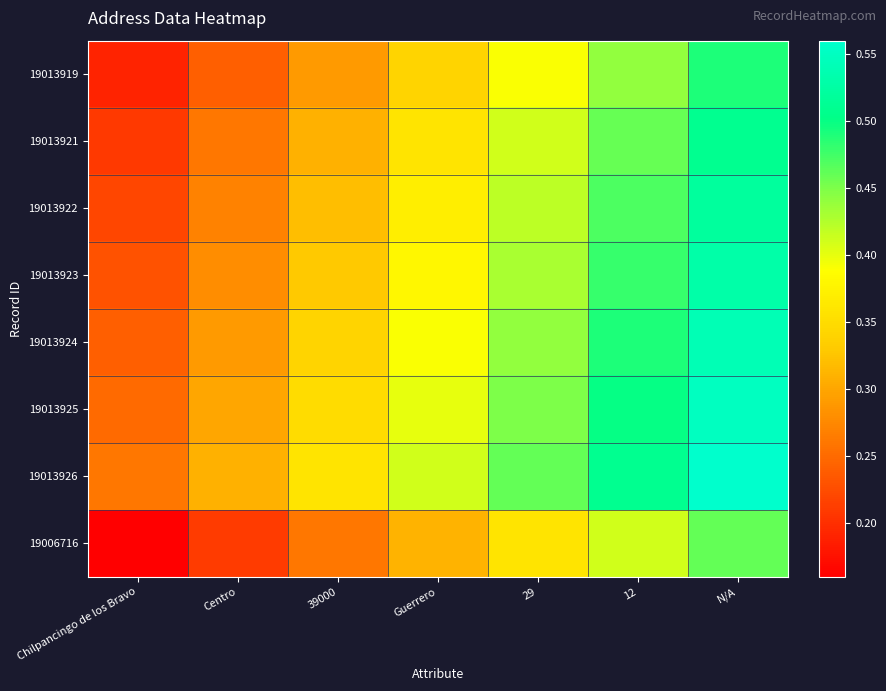

Reading left to right, transcribe all the data shown in this chart.

19013919: Chilpancingo de los Bravo=0.2	Centro=0.2	39000=0.3	Guerrero=0.3	29=0.4	12=0.4	N/A=0.5
19013921: Chilpancingo de los Bravo=0.2	Centro=0.3	39000=0.3	Guerrero=0.4	29=0.4	12=0.5	N/A=0.5
19013922: Chilpancingo de los Bravo=0.2	Centro=0.3	39000=0.3	Guerrero=0.4	29=0.4	12=0.5	N/A=0.5
19013923: Chilpancingo de los Bravo=0.2	Centro=0.3	39000=0.3	Guerrero=0.4	29=0.4	12=0.5	N/A=0.5
19013924: Chilpancingo de los Bravo=0.2	Centro=0.3	39000=0.3	Guerrero=0.4	29=0.4	12=0.5	N/A=0.5
19013925: Chilpancingo de los Bravo=0.2	Centro=0.3	39000=0.3	Guerrero=0.4	29=0.5	12=0.5	N/A=0.6
19013926: Chilpancingo de los Bravo=0.3	Centro=0.3	39000=0.4	Guerrero=0.4	29=0.5	12=0.5	N/A=0.6
19006716: Chilpancingo de los Bravo=0.2	Centro=0.2	39000=0.3	Guerrero=0.3	29=0.4	12=0.4	N/A=0.5